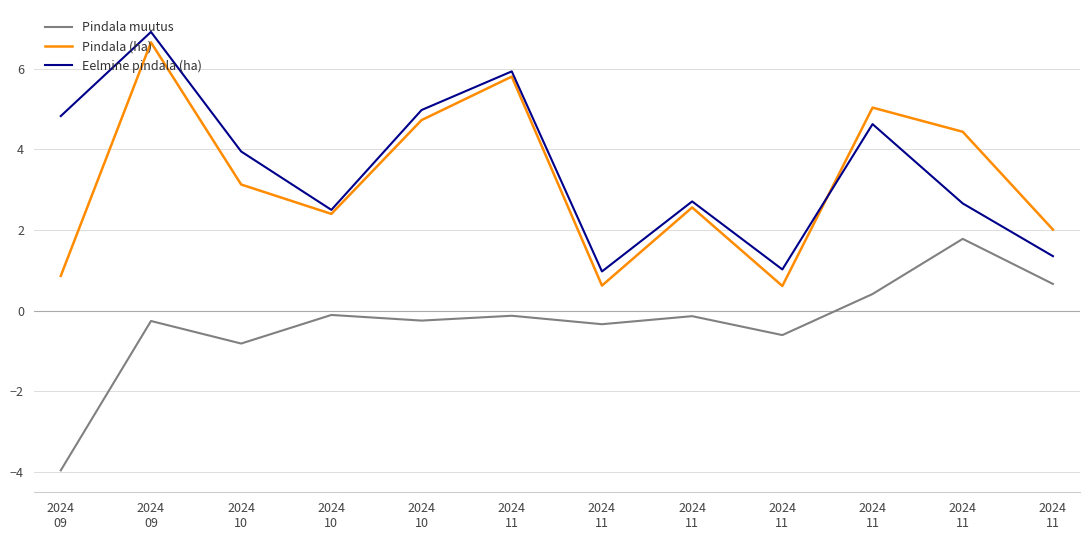

What are all the series names shown in the legend?

Pindala muutus, Pindala (ha), Eelmine pindala (ha)